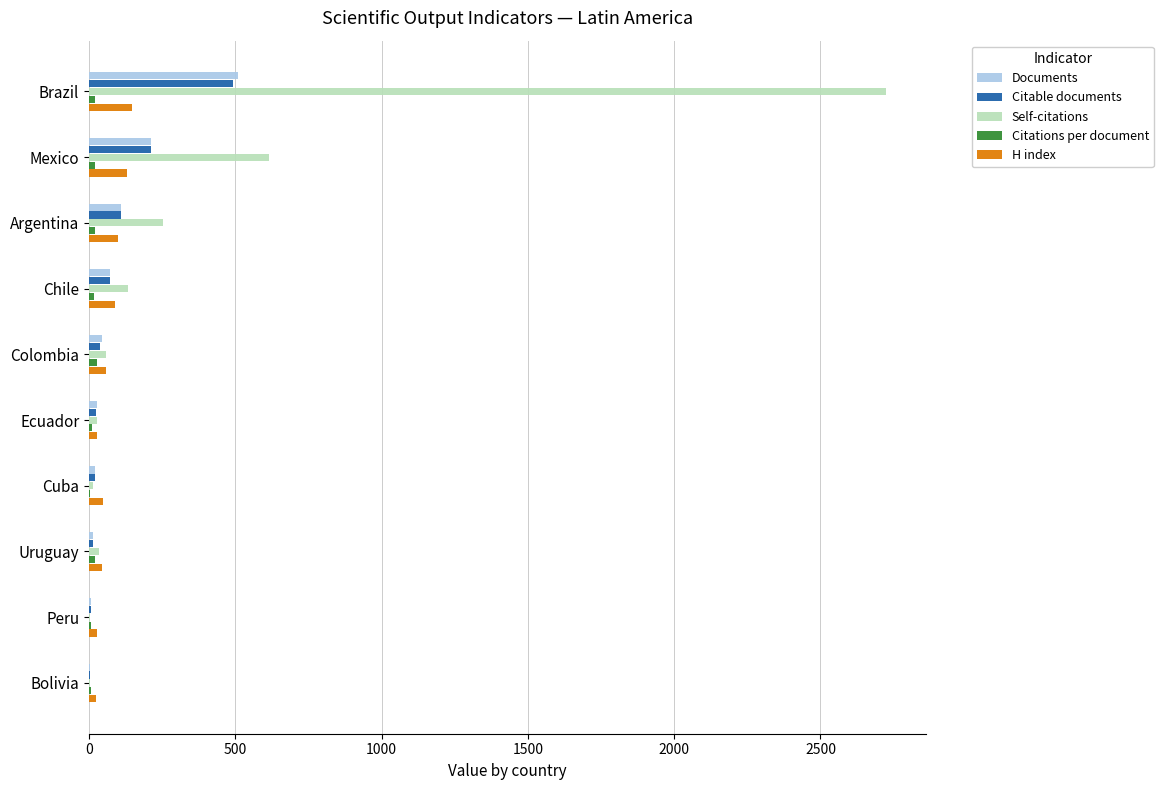

Which label corresponds to the largest value in the chart?

Brazil